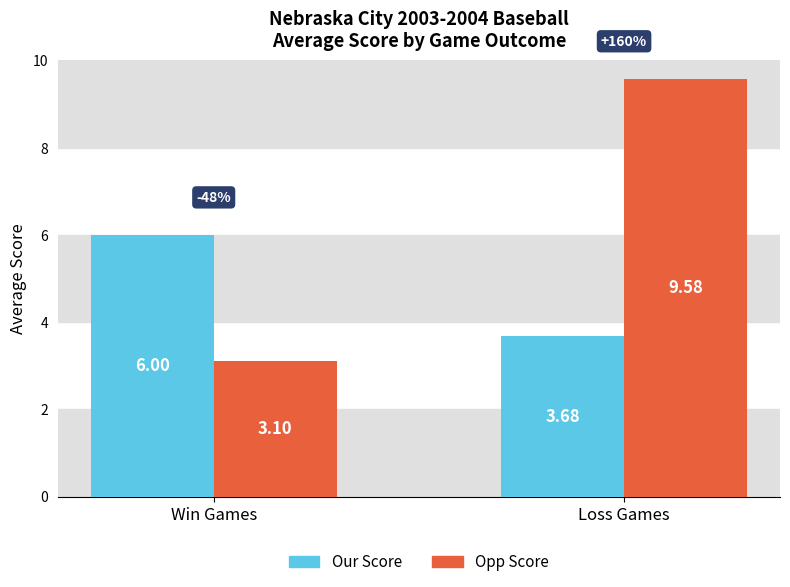

Between Win Games and Loss Games, which series saw the biggest shift?

Opp Score